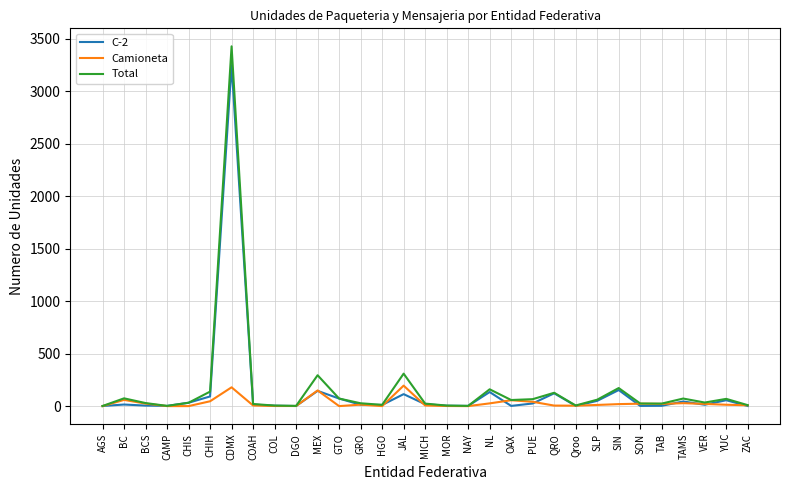

Is it true that Camioneta equals -126 at CAMP?

False